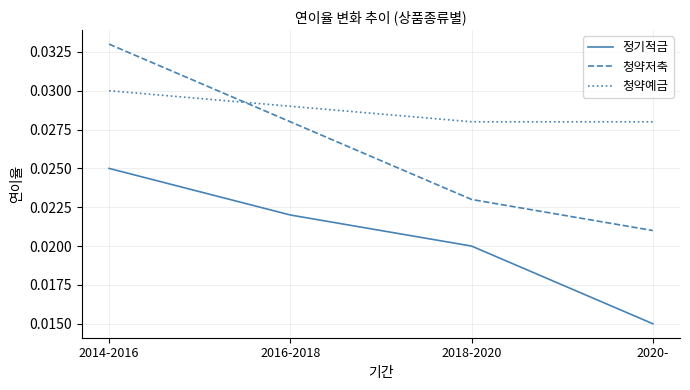

Which series has the largest total across all categories?

청약예금